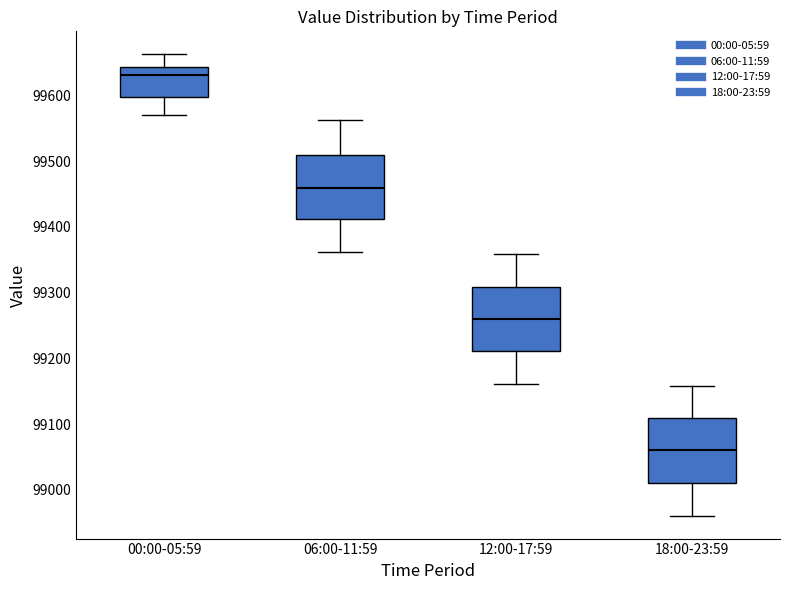

Reading left to right, transcribe this box plot: for each box, give where its median line is, the range the box spans, and where its two whiskers end, as read against the y-axis. The values are not printed on the chart, so give them approximately, as read against the axis.

00:00-05:59: median 99630, box 99600 to 99640, whiskers 99570 to 99660
06:00-11:59: median 99460, box 99410 to 99510, whiskers 99360 to 99560
12:00-17:59: median 99260, box 99210 to 99310, whiskers 99160 to 99360
18:00-23:59: median 99060, box 99010 to 99110, whiskers 98960 to 99160